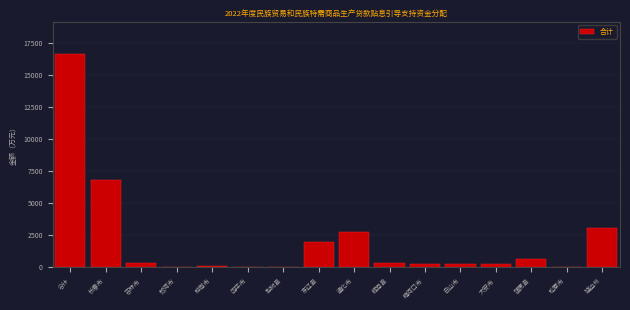

Is it true that the value at 东辽县 is 3254?

False